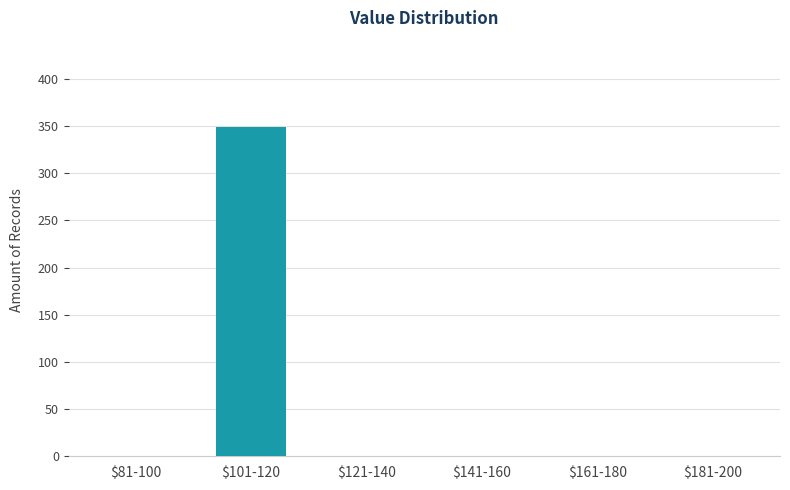

What is the sum of all values?

349